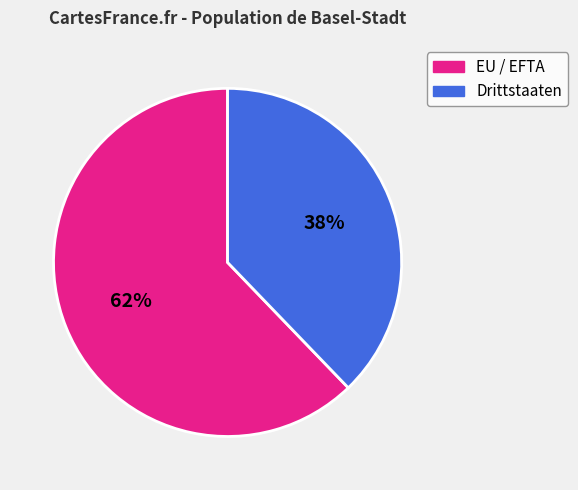

True or false: EU / EFTA accounts for 62% of the total.

True